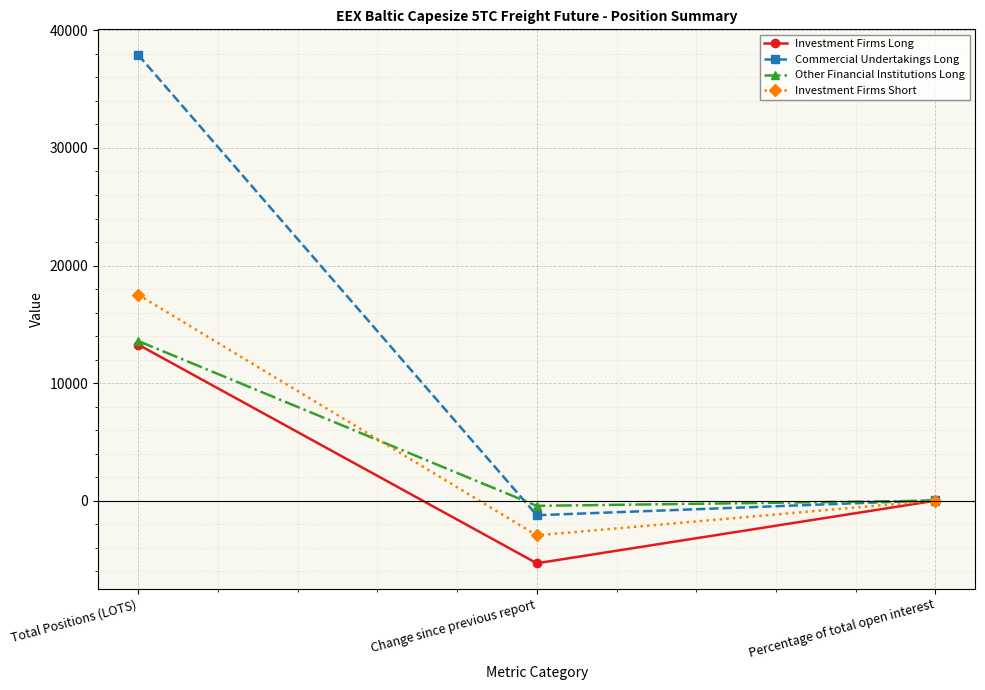

Reading left to right, extract all data points from this chart.

Investment Firms Long: Total Positions (LOTS)=13288.6	Change since previous report=-5300.9	Percentage of total open interest=20.5
Commercial Undertakings Long: Total Positions (LOTS)=37918.3	Change since previous report=-1217.5	Percentage of total open interest=58.5
Other Financial Institutions Long: Total Positions (LOTS)=13595.0	Change since previous report=-421.1	Percentage of total open interest=21.0
Investment Firms Short: Total Positions (LOTS)=17527.2	Change since previous report=-2928.0	Percentage of total open interest=31.1